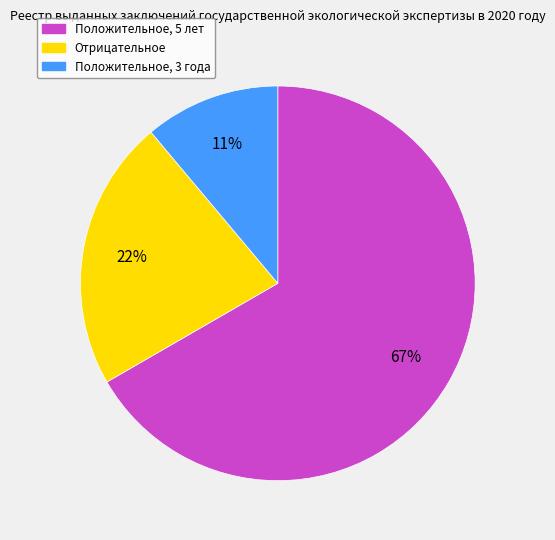

Which category has the biggest portion of the pie?

Положительное, 5 лет